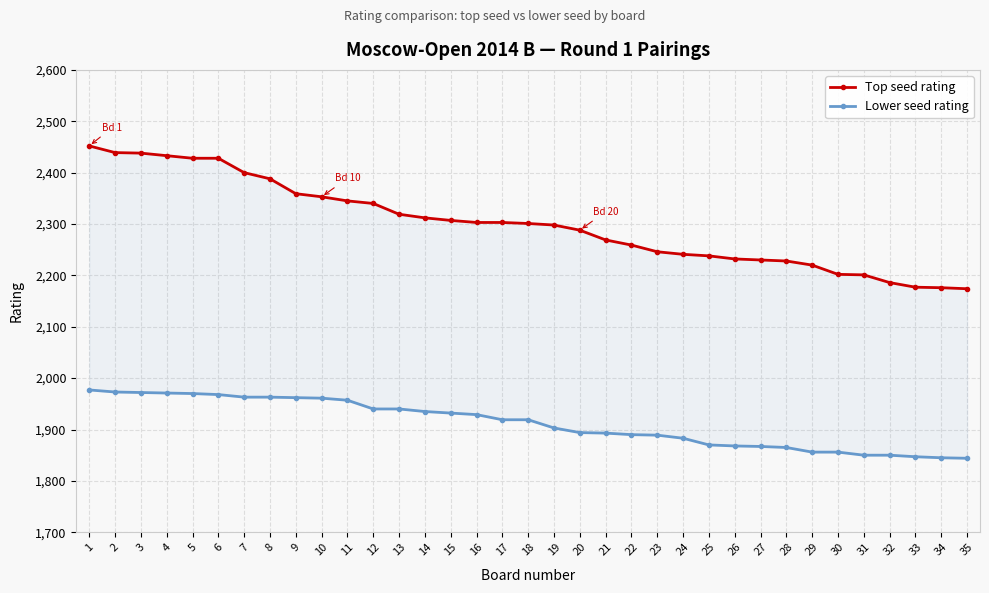

True or false: Top seed rating and Lower seed rating intersect in this chart.

False